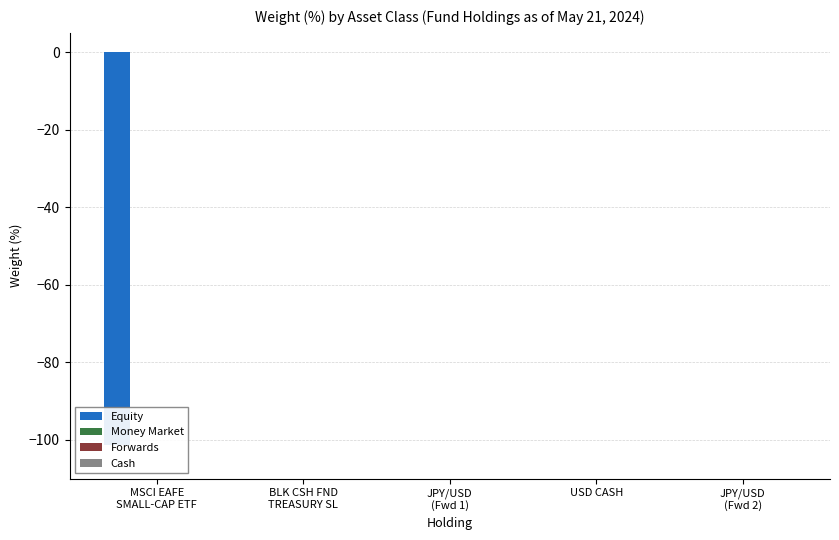

What is the label of the 4th bar from the left?

USD CASH